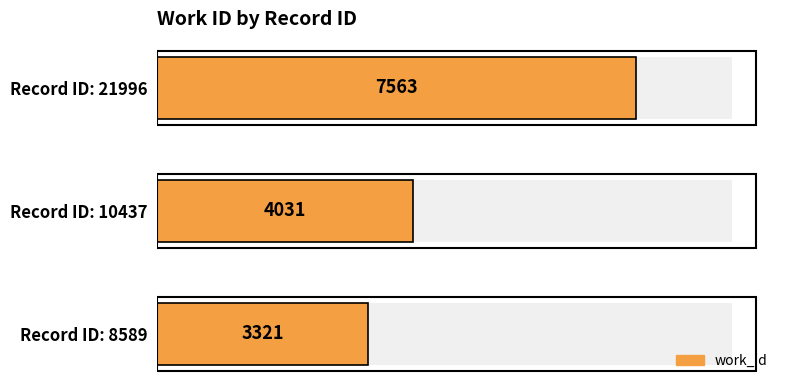

How many data points are above 4031?

1